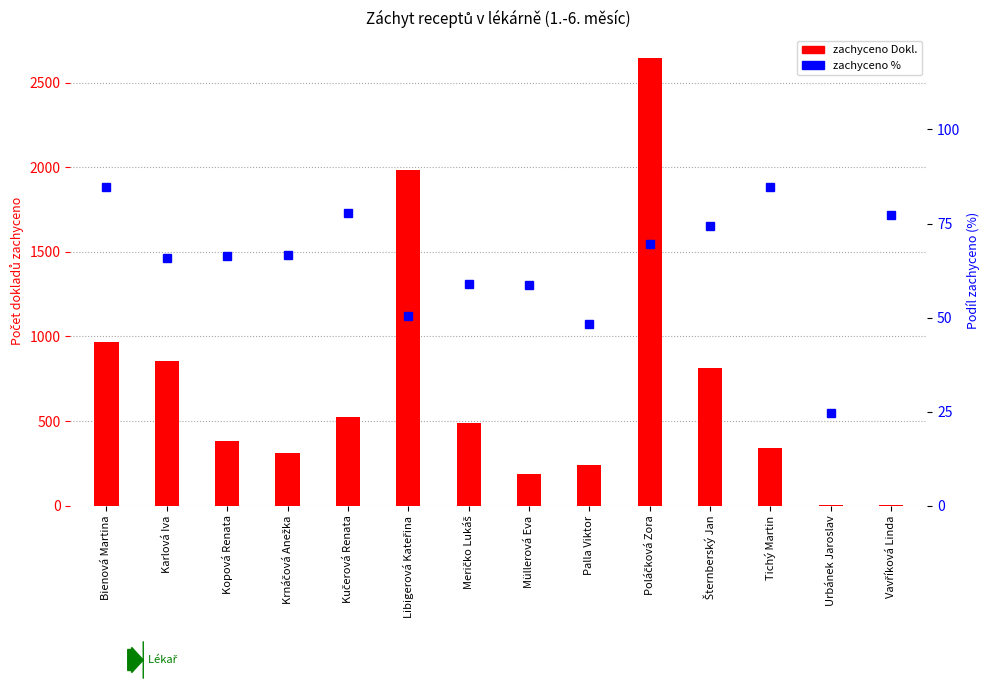

At which category does the chart reach its peak across all series?

Poláčková Zora